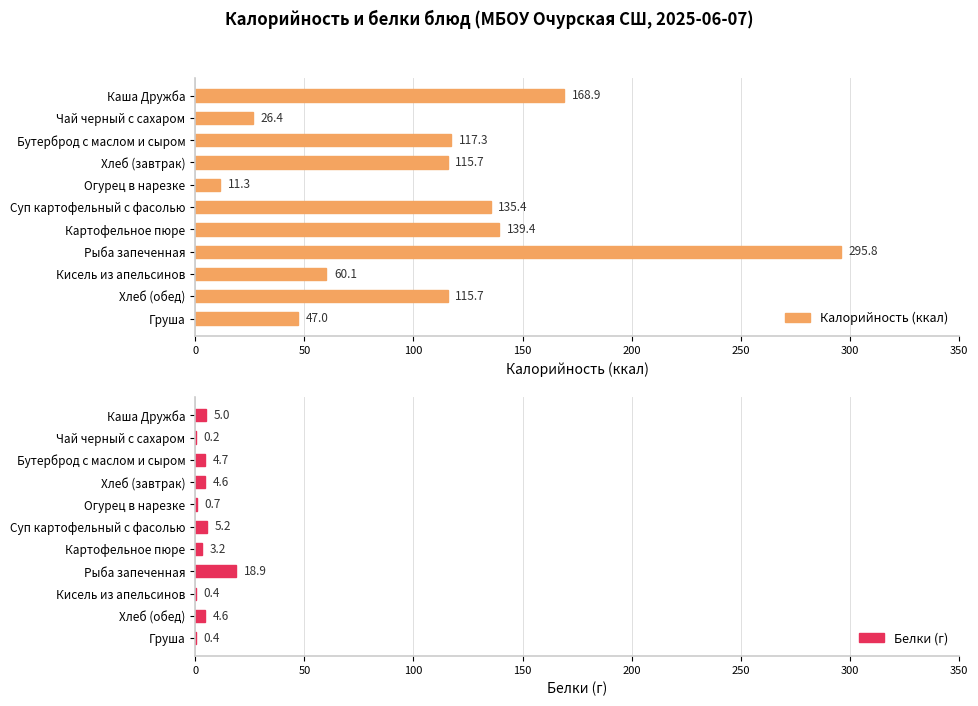

The value of Белки (г) at Суп картофельный с фасолью is 5.2. True or false?

True